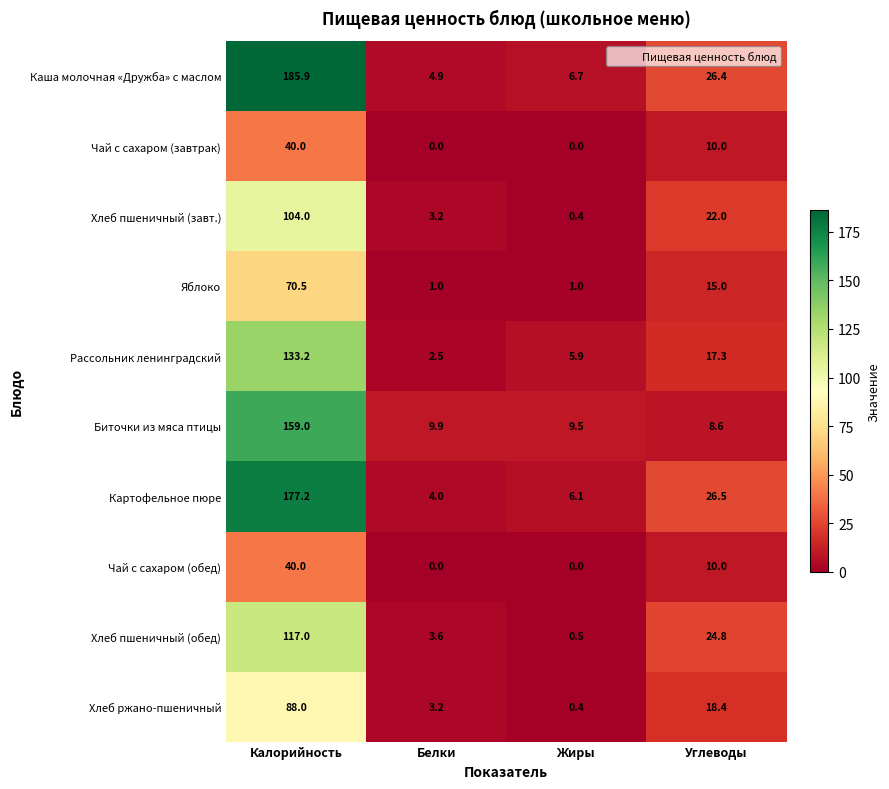

Where does the Биточки из мяса птицы series first go above 9?

Калорийность